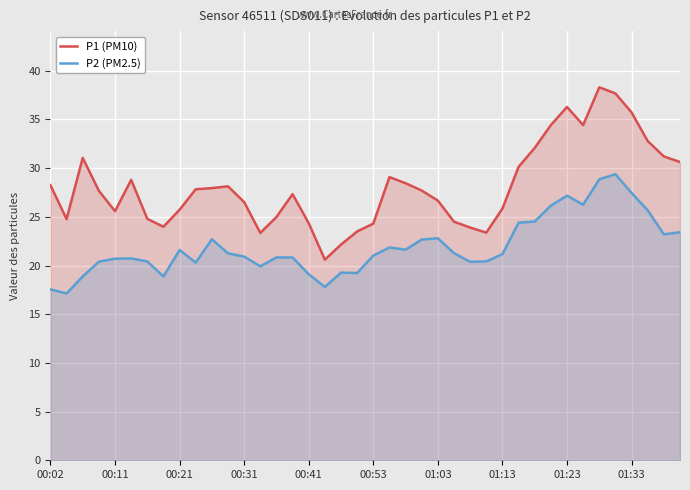

True or false: P1 (PM10) and P2 (PM2.5) intersect in this chart.

False